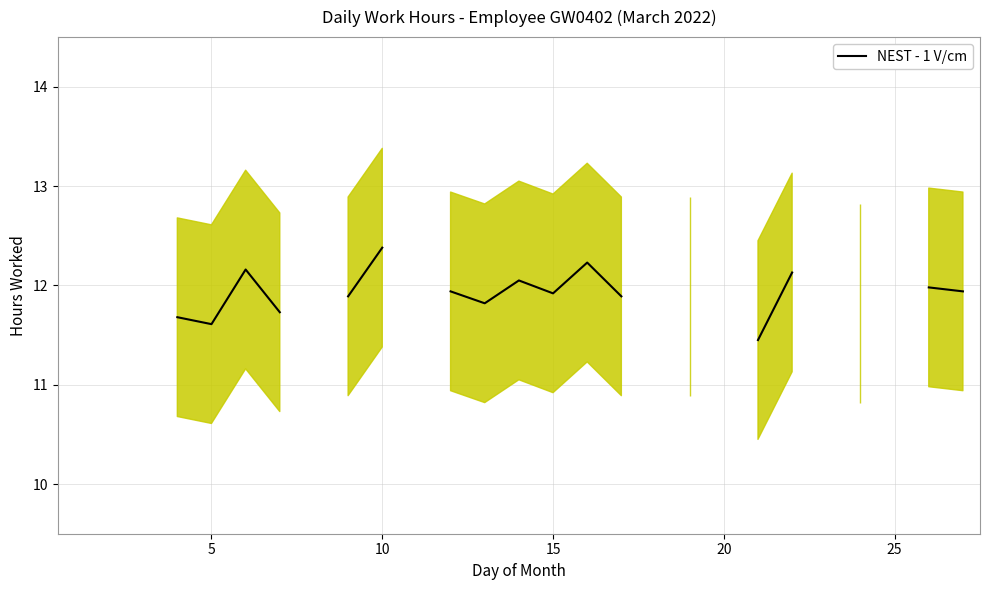

How many data points are above 11?

18